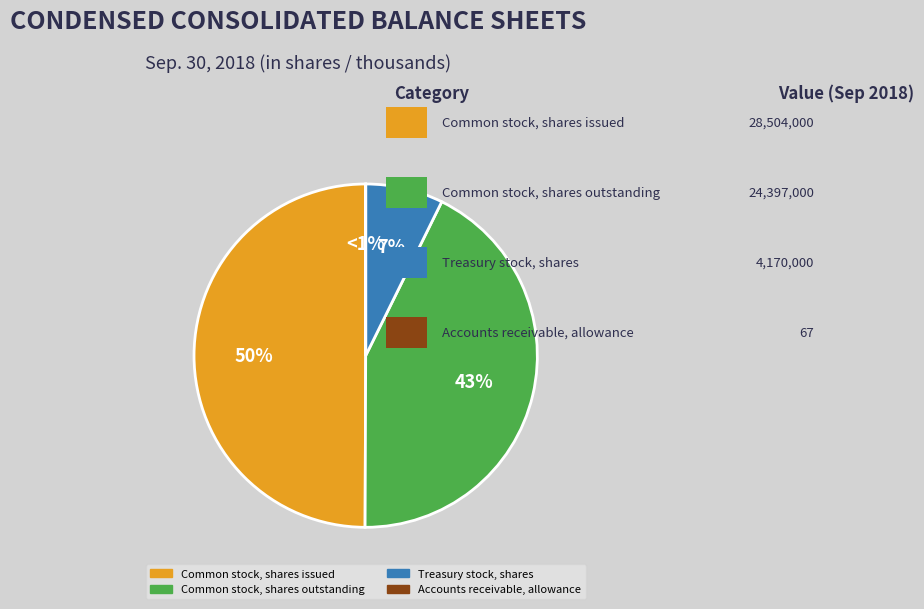

Which category has the smallest portion of the pie?

Accounts receivable, allowance